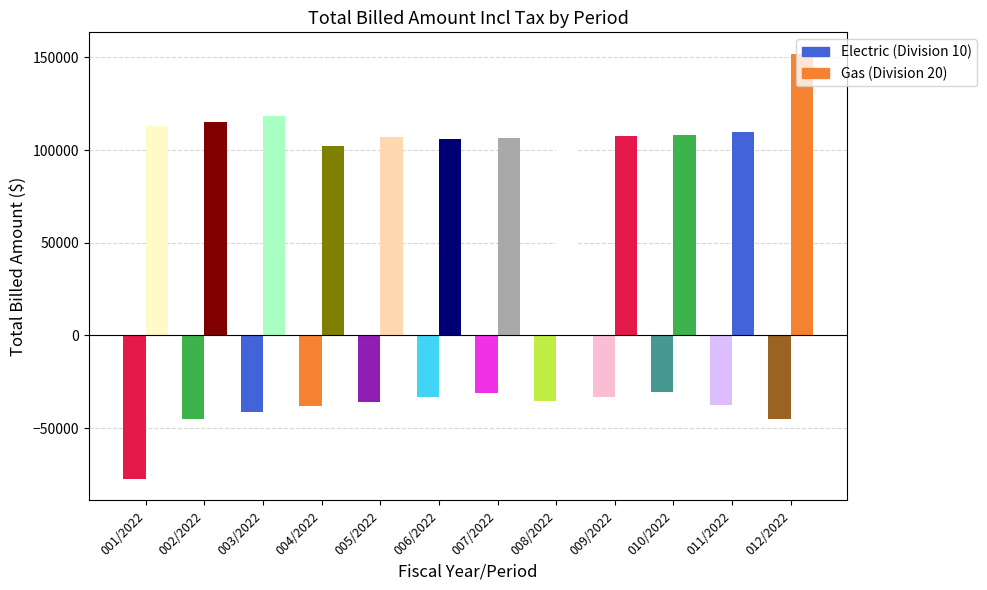

What is the spread (max minus min) of values at 011/2022?

147225.5